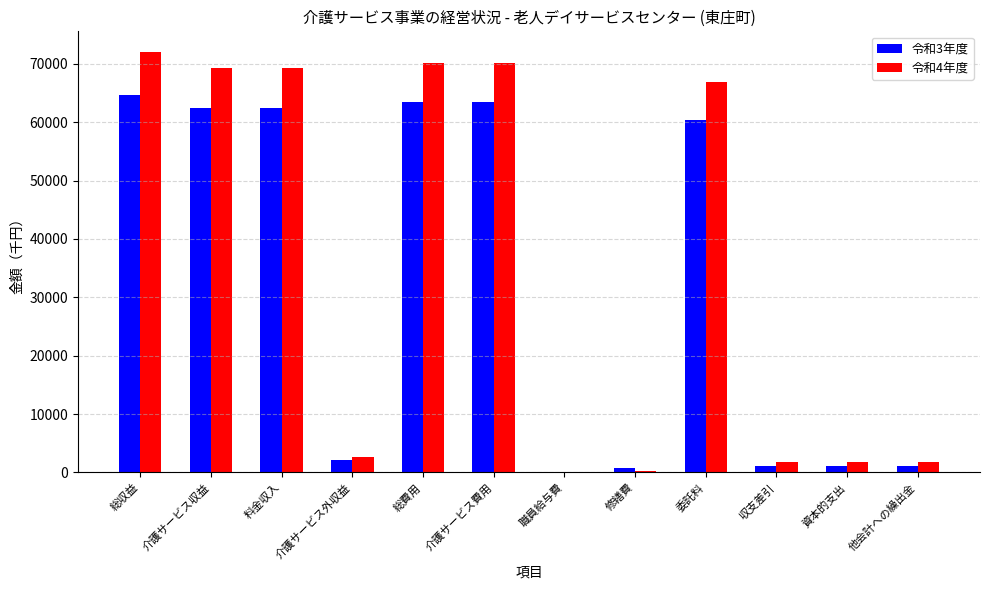

At which category is the sum across all series the highest?

総収益